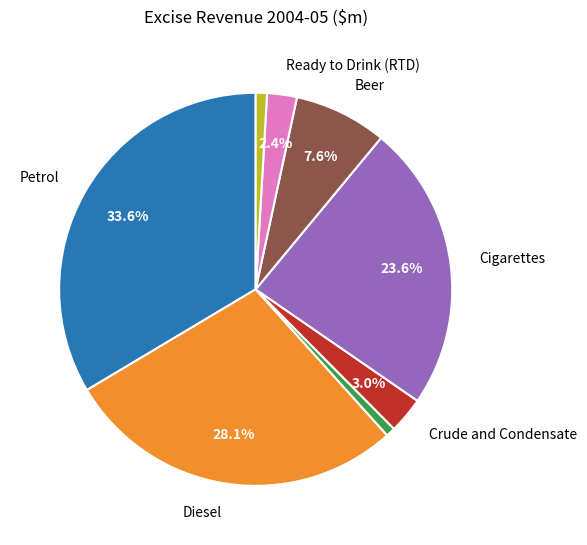

Count the number of slices in the pie.

8